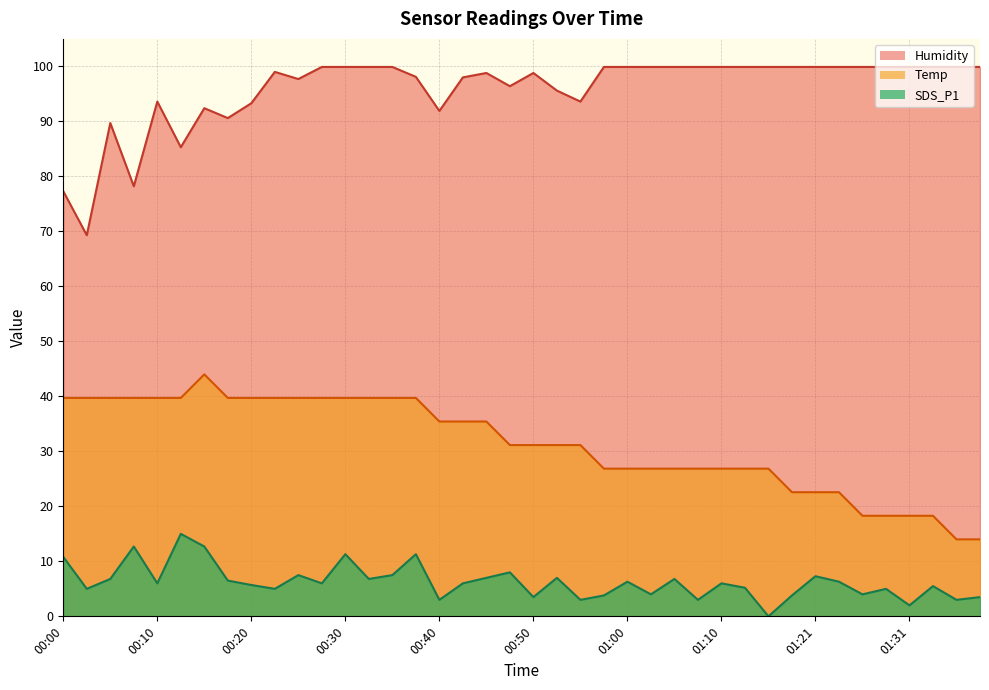

What is the difference between the SDS_P1 values at 01:07 and 00:50?

0.5